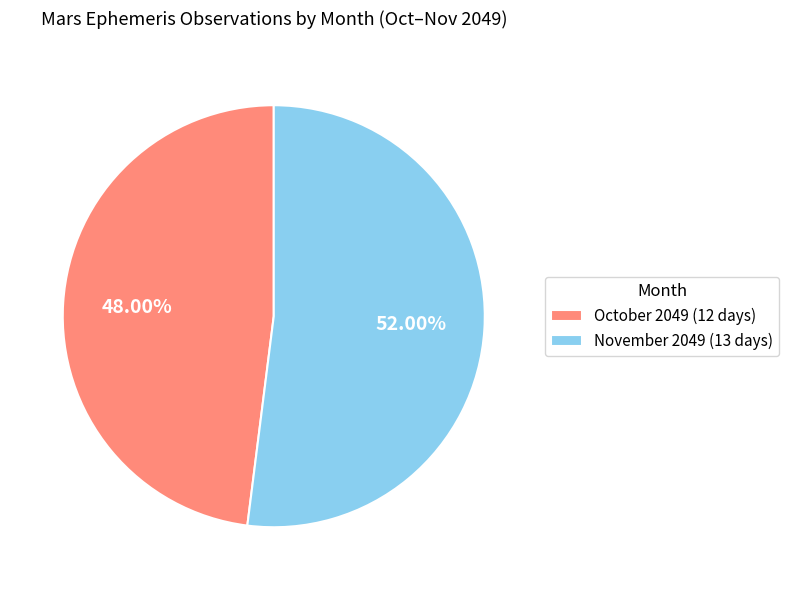

Which slice is the largest?

November 2049 (13 days)